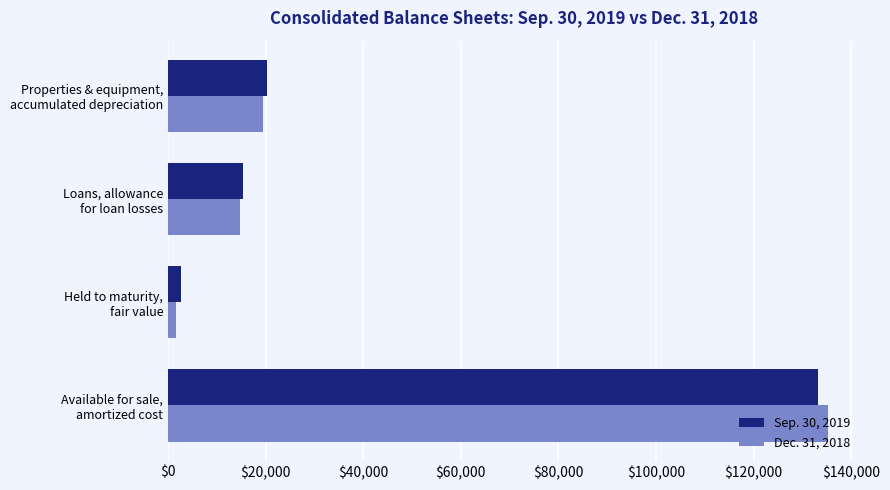

Which series has the widest spread of values?

Dec. 31, 2018